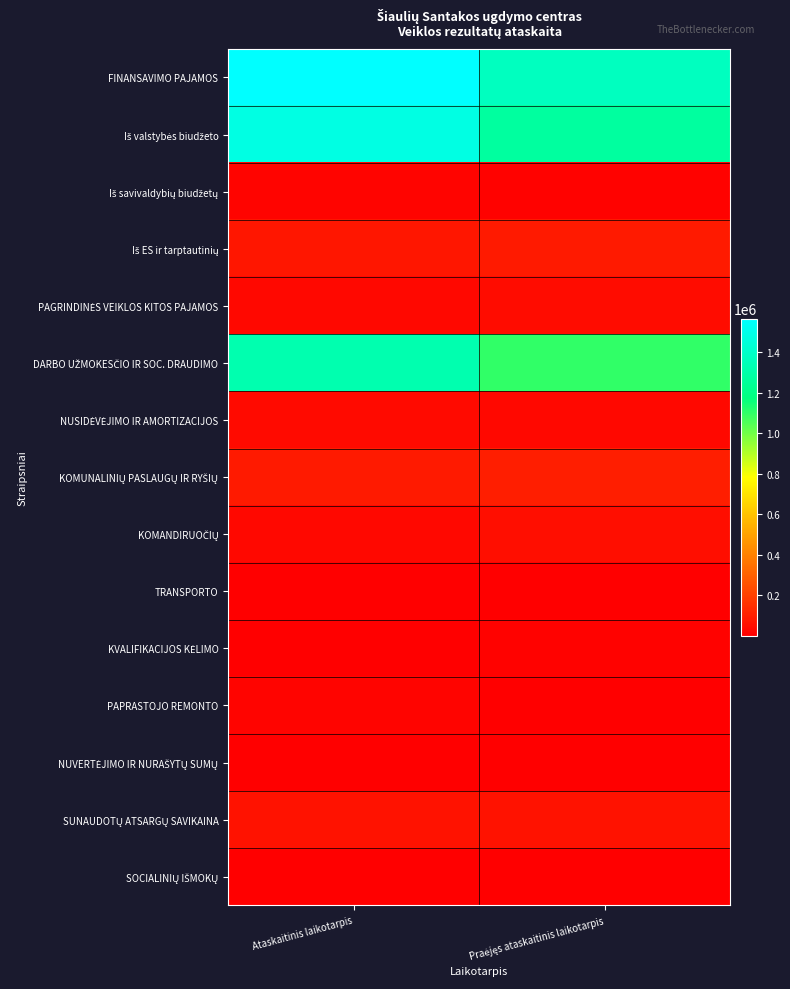

What is the total value across all series at Ataskaitinis laikotarpis?

4712412.9